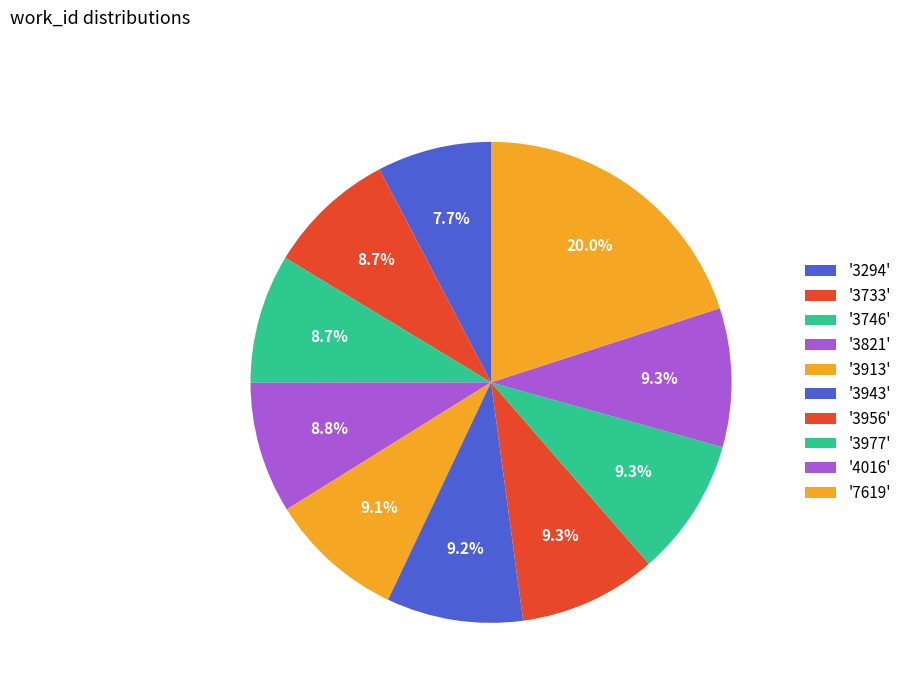

Count the number of slices in the pie.

10